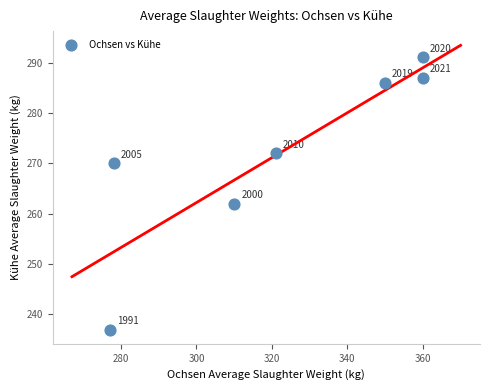

What Y value in the scatter plot is closest to 264?

262